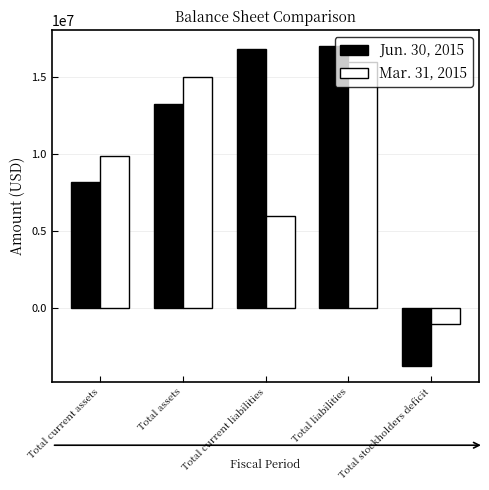

The Jun. 30, 2015 series shows 28833617 at Total current liabilities. True or false?

False